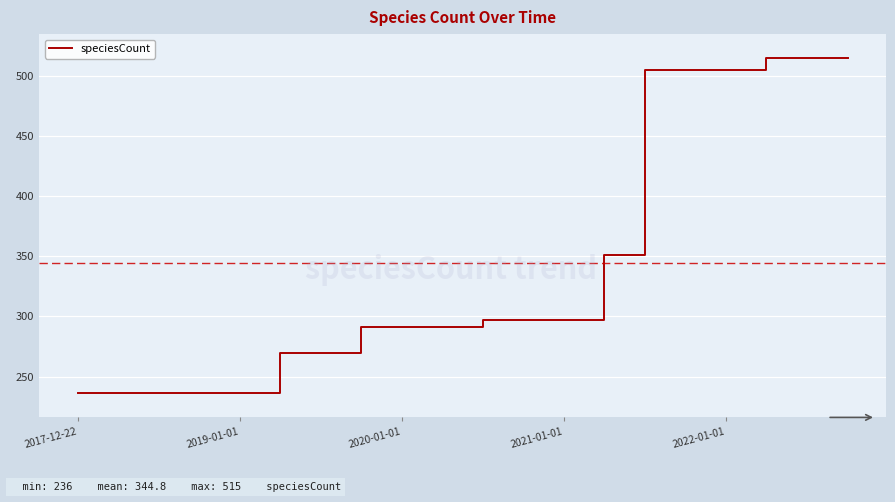

How many distinct data groups are displayed?

1